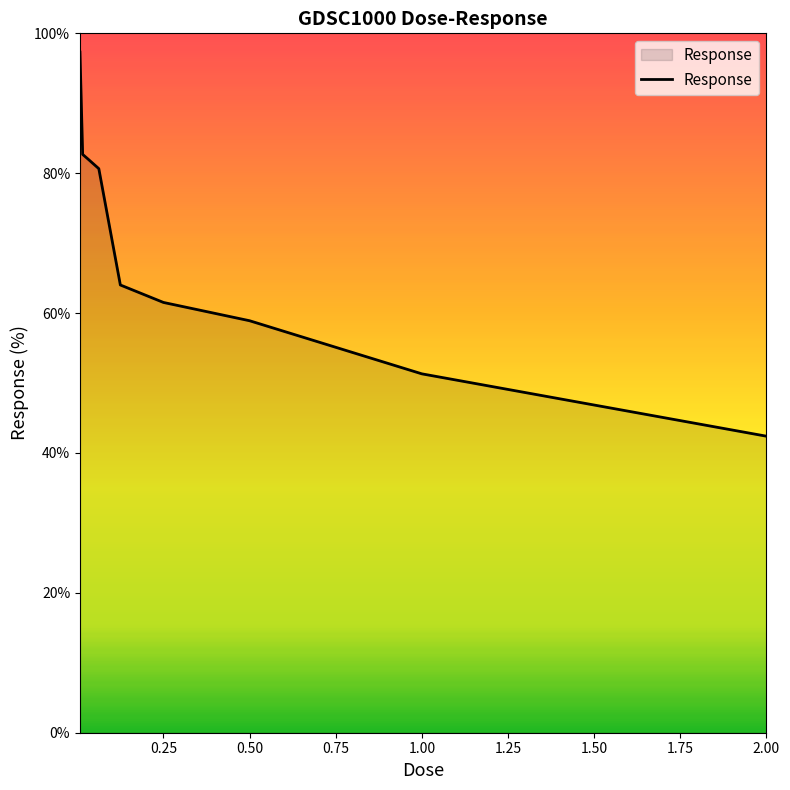

What is the greatest value displayed?

97.3